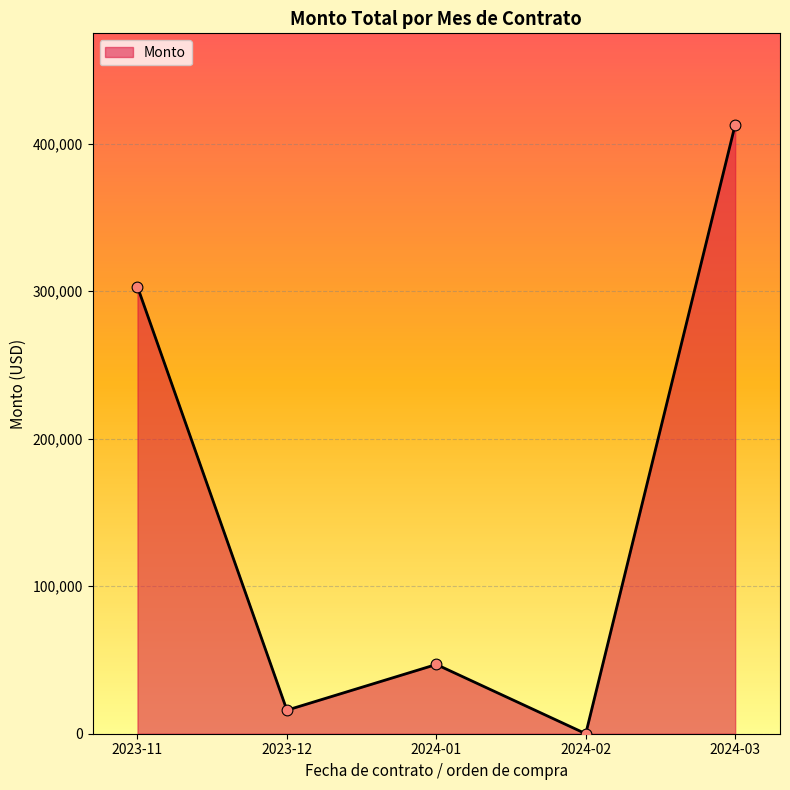

What is the change in value from 2024-02 to 2024-03?

+412874.8